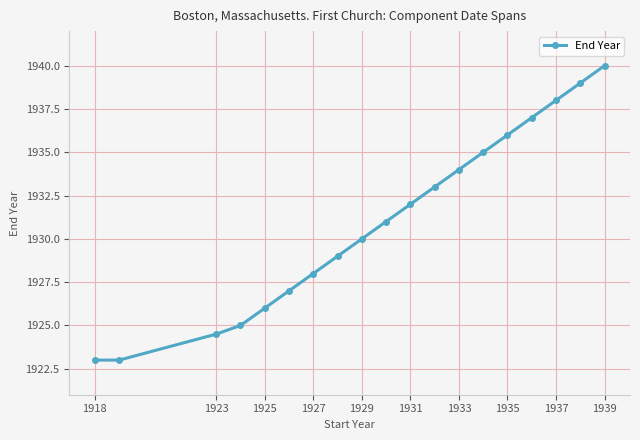

What is the value of the 6th point from the left?

1927.0